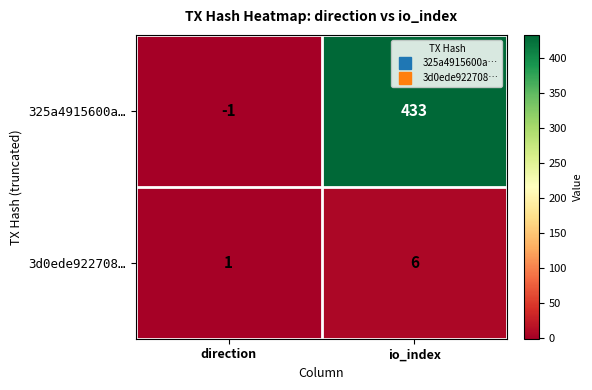

What is the difference between the 3d0ede922708… values at io_index and direction?

5